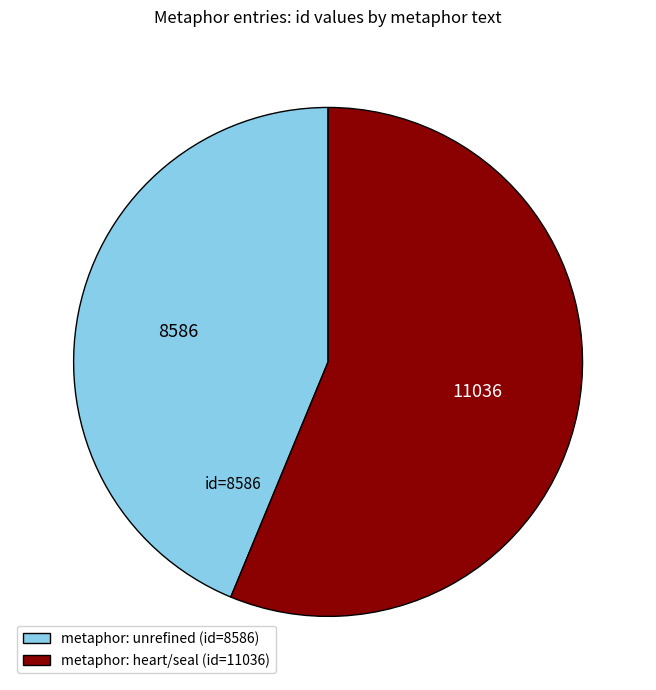

Which slice is the largest?

metaphor: heart/seal (id=11036)